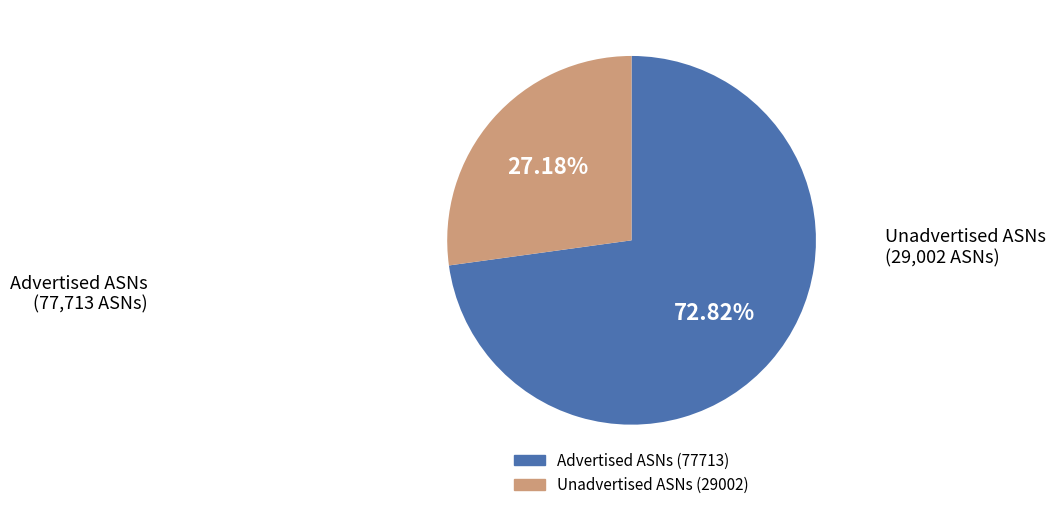

Count the number of slices in the pie.

2